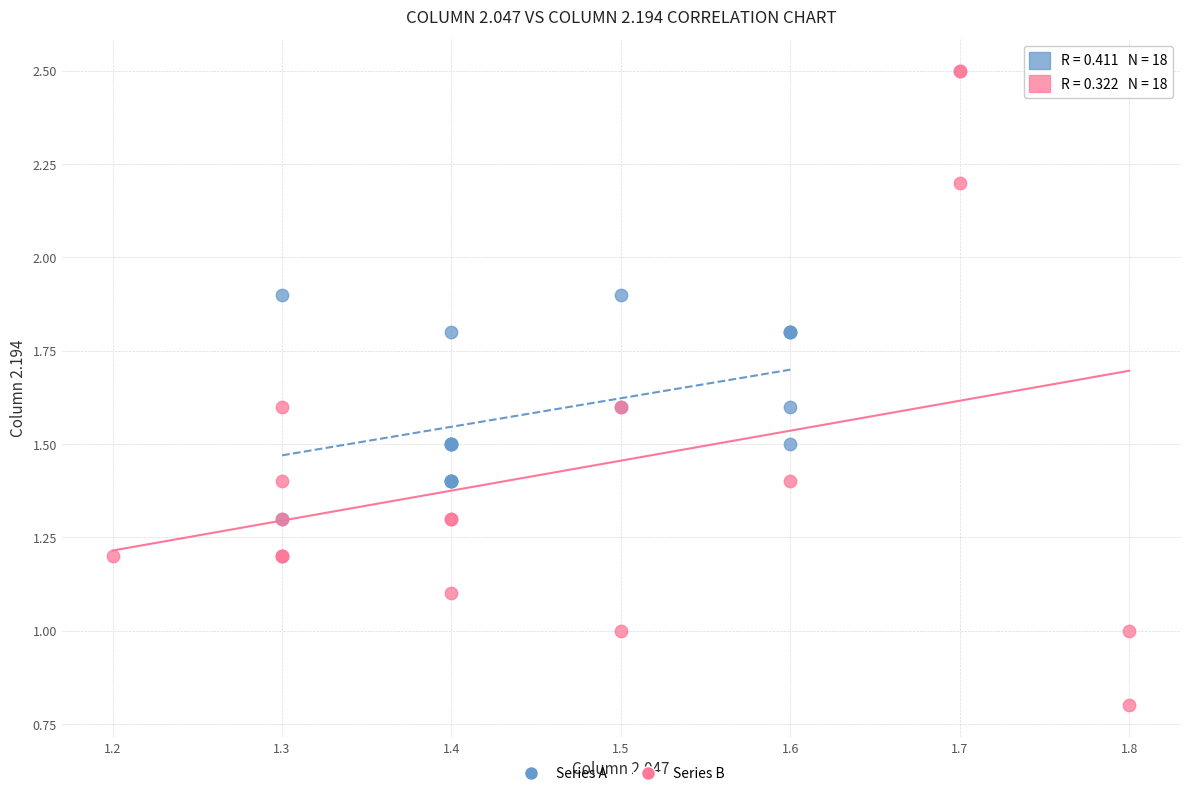

Which series contains the highest Y value?

Series B